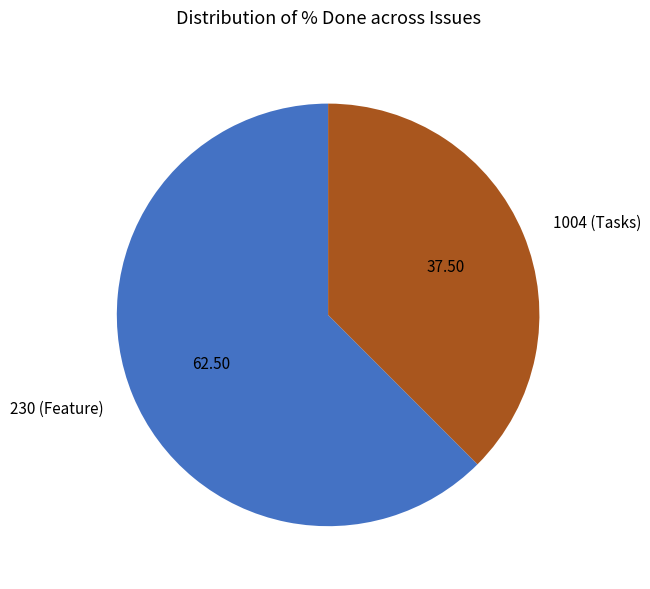

Approximately how many times larger is the value at 230 (Feature) compared to 1004 (Tasks)?

1.7